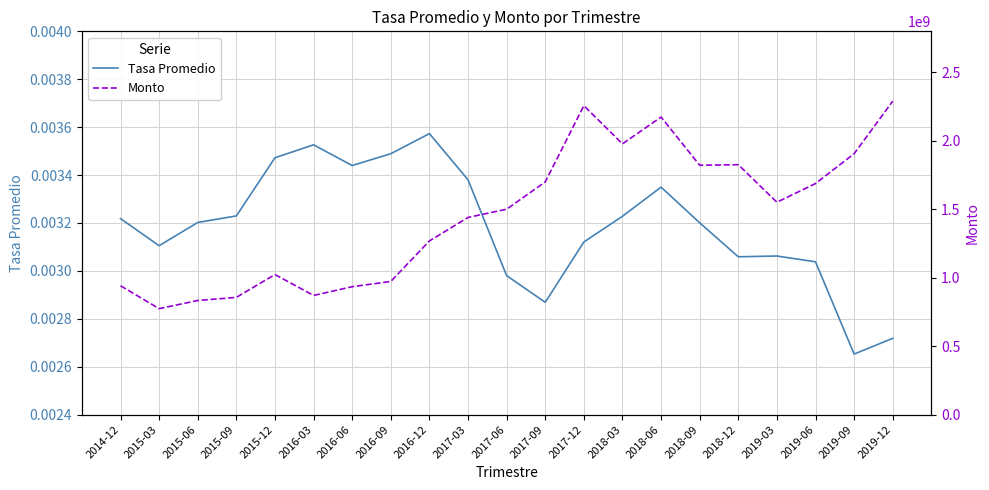

Where is the first local maximum for Tasa Promedio?

2016-03